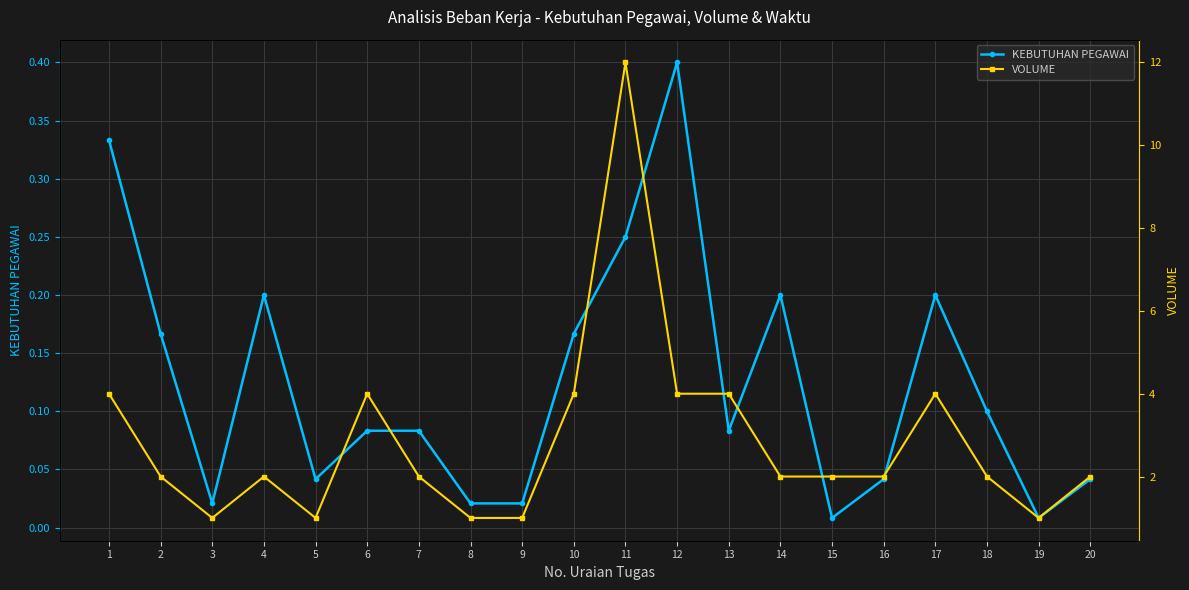

Count the number of categories in the chart.

20